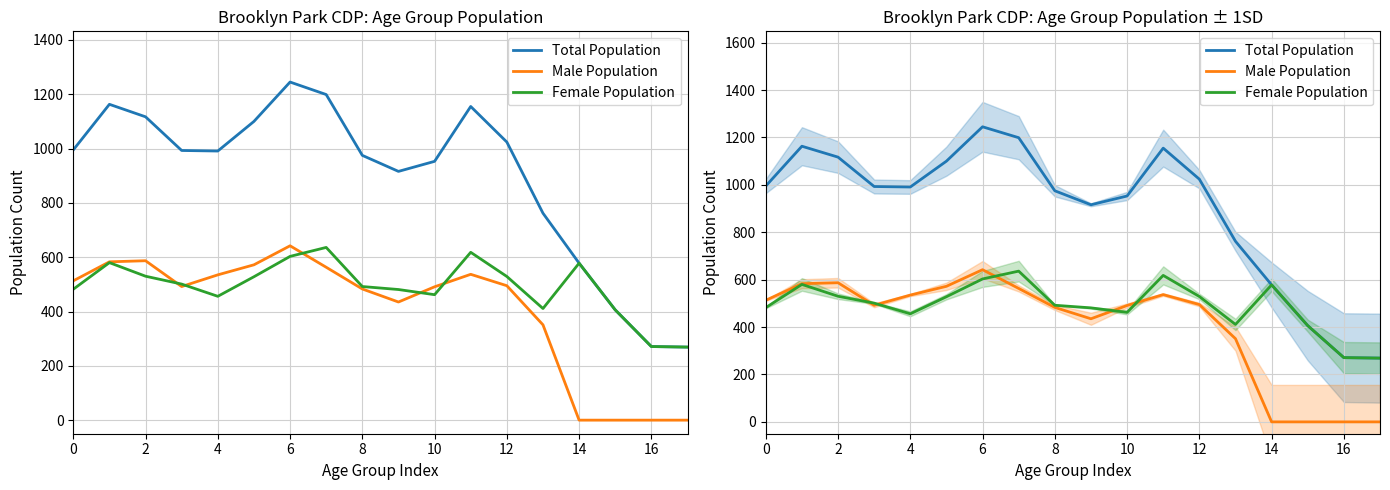

What is the greatest value displayed?

1245